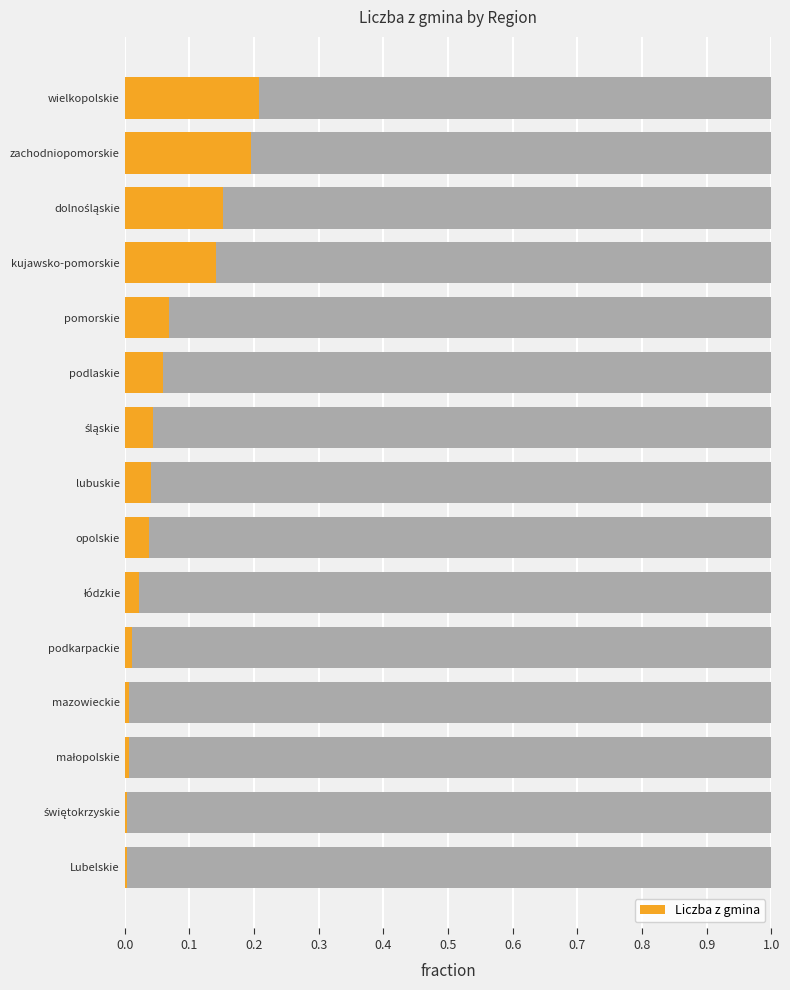

What is the average value?

0.1